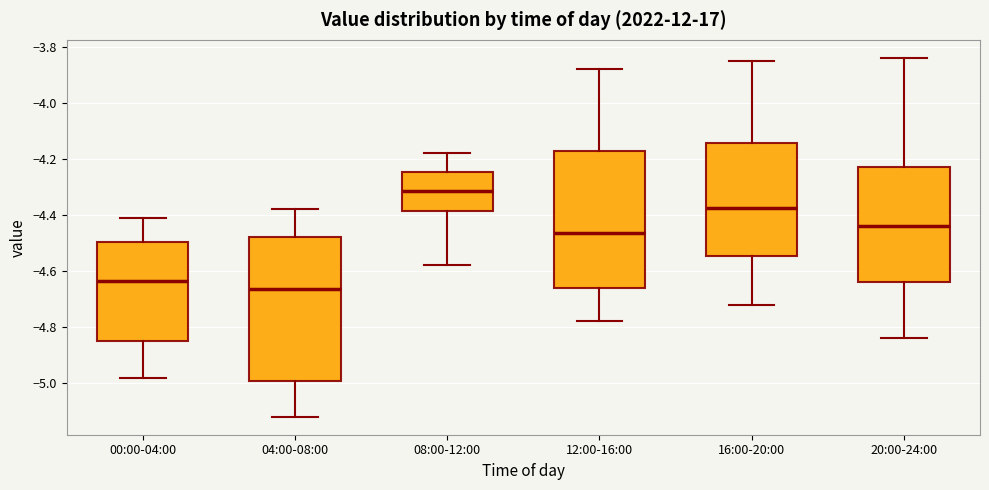

Comparing the boxes themselves (not the whiskers), which one is the tallest?

04:00-08:00